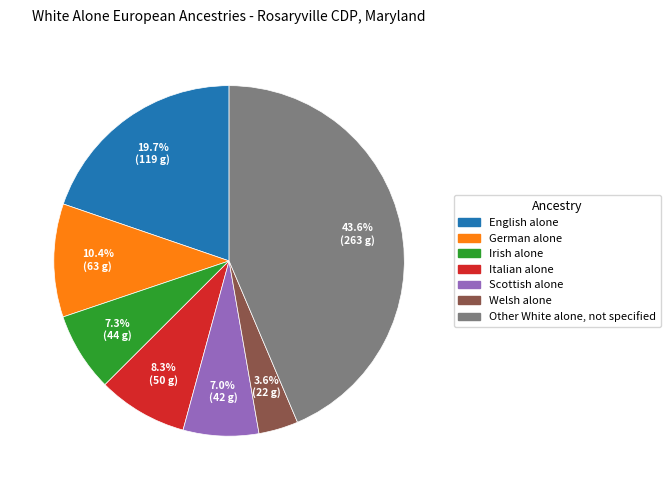

Does any single category account for the majority?

No